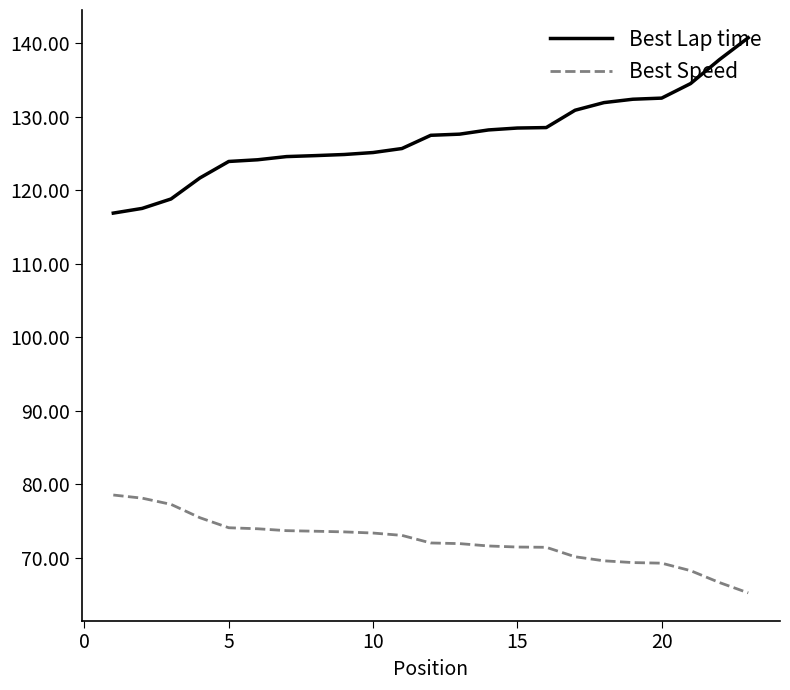

List the series in order of their peak value, lowest first.

Best Speed, Best Lap time